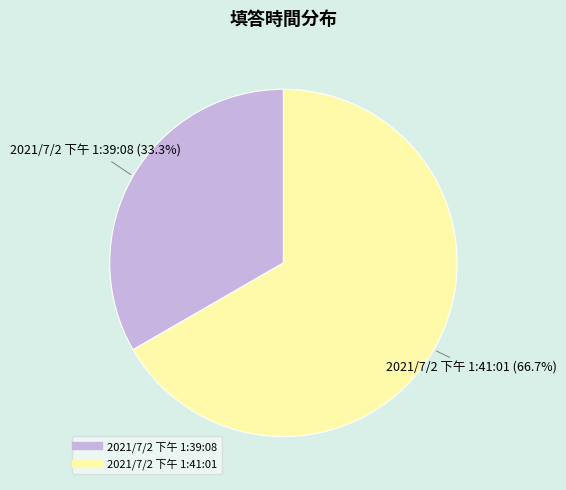

What percentage is the 2021/7/2 下午 1:39:08 slice, to the nearest percent?

33%